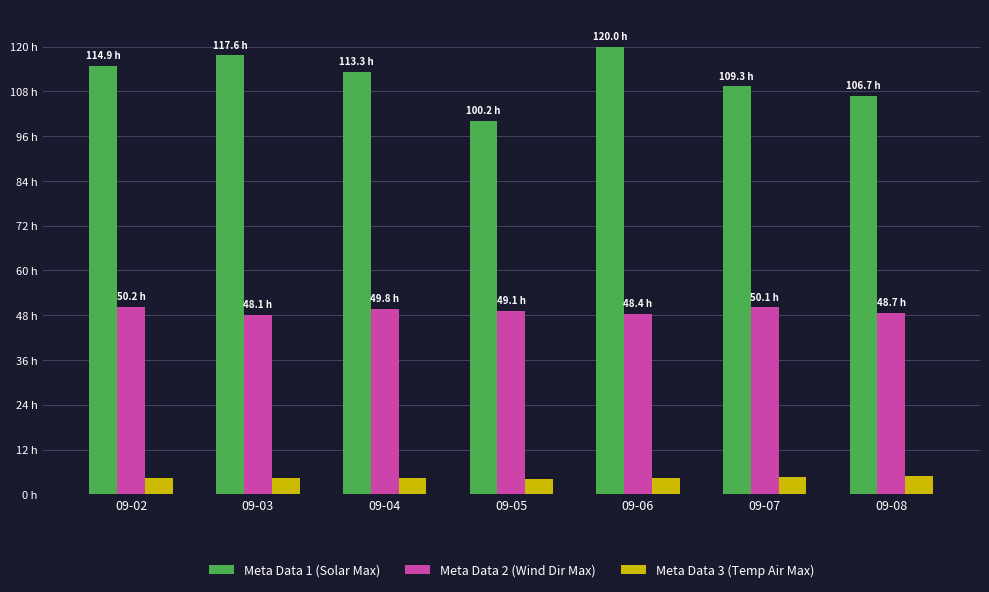

What is the maximum value for Meta Data 1 (Solar Max)?

120.0